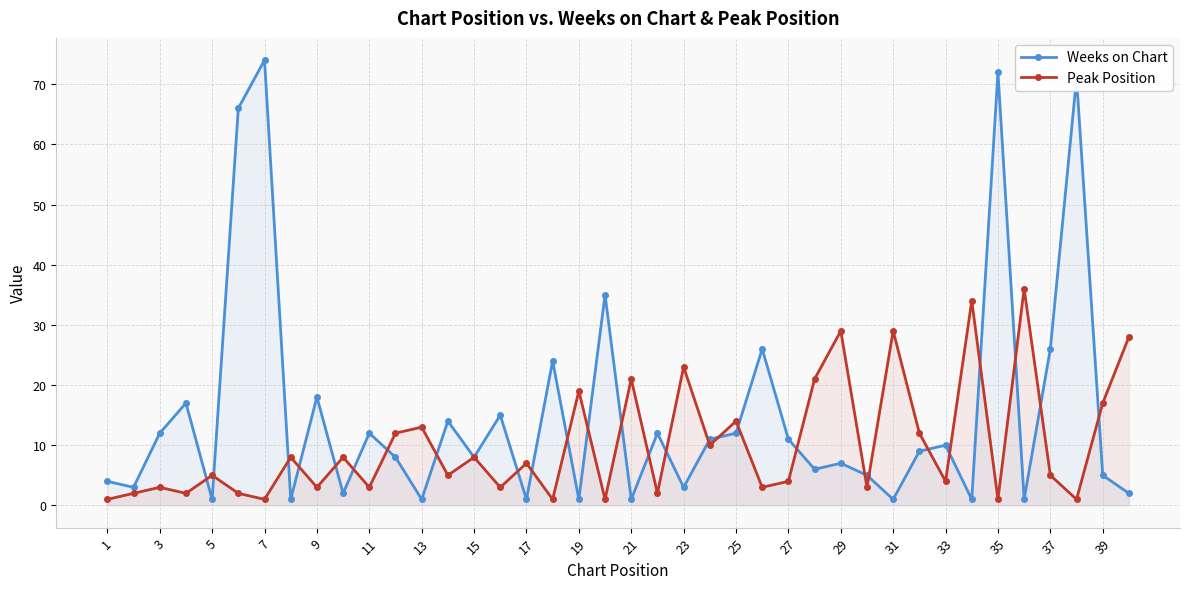

How many values in the Weeks on Chart series are below 9?

20